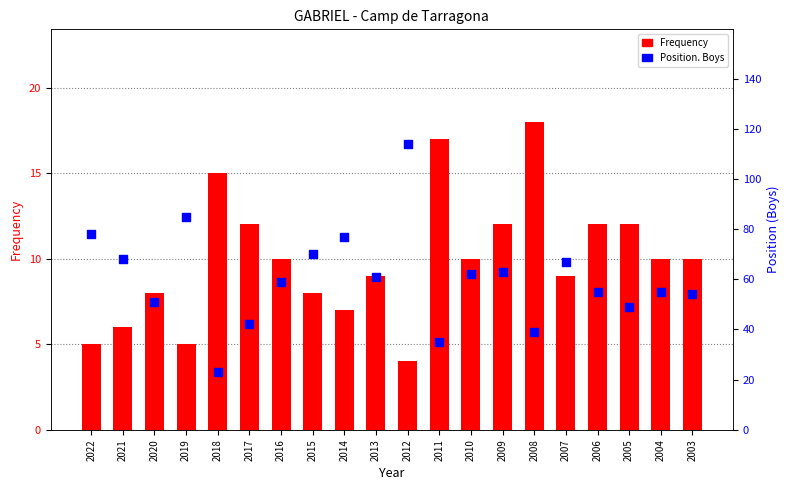

Which series has the widest spread of Y values?

Position. Boys